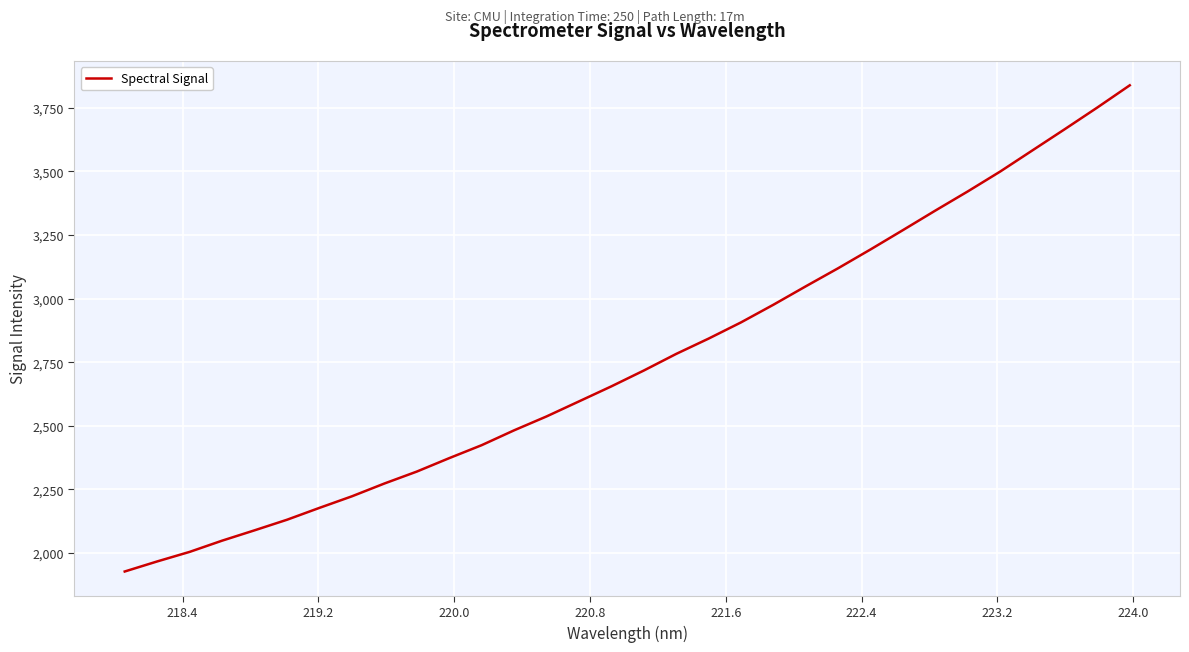

What is the greatest value displayed?

3837.6